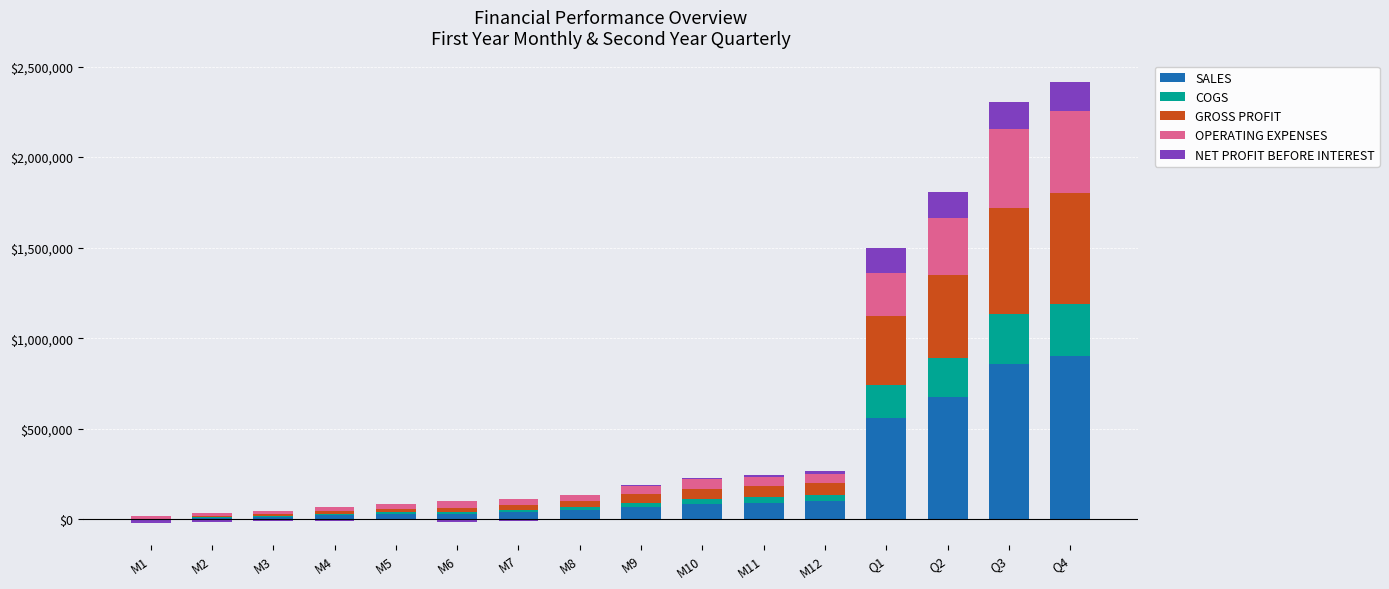

True or false: OPERATING EXPENSES has a value of 80124 at M11.

False